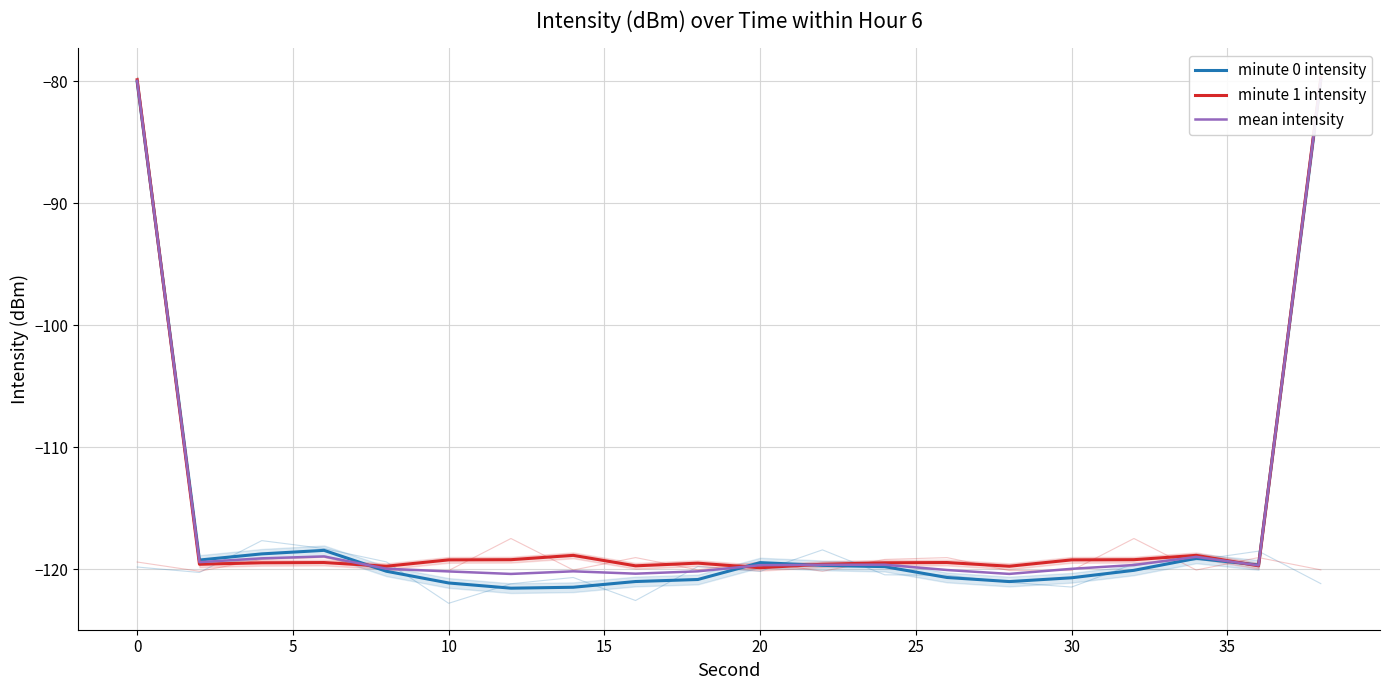

The minute 1 intensity series shows -119.8 at 15. True or false?

True